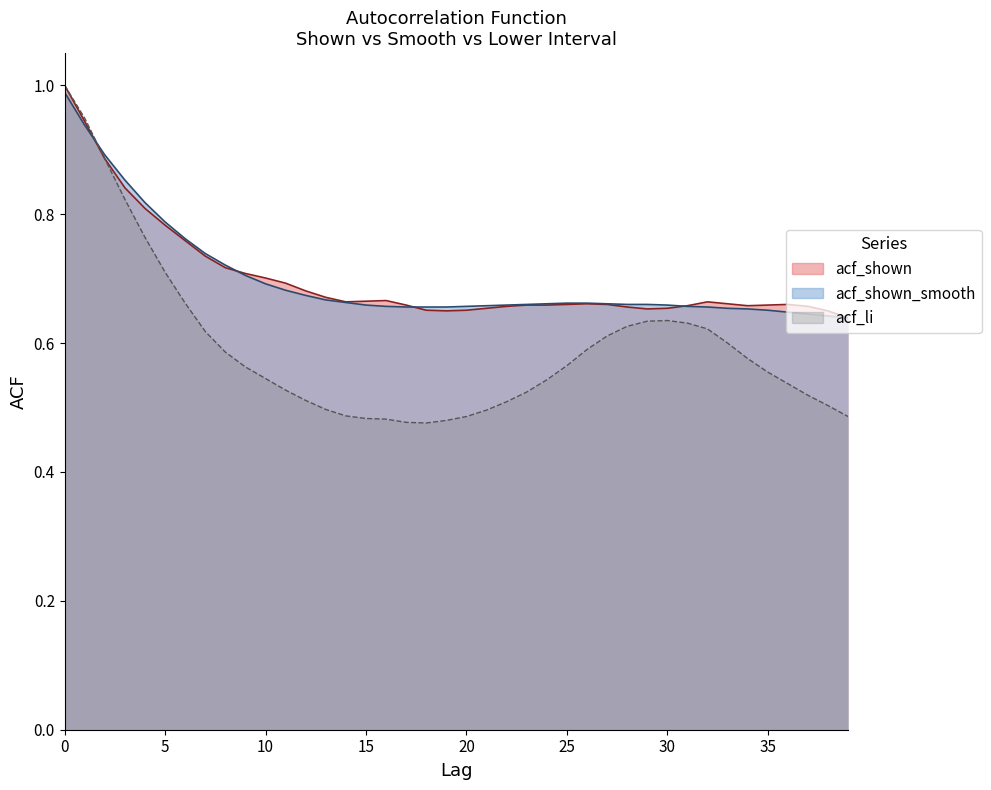

Rank the series at 31 from highest to lowest value.

acf_shown, acf_shown_smooth, acf_li